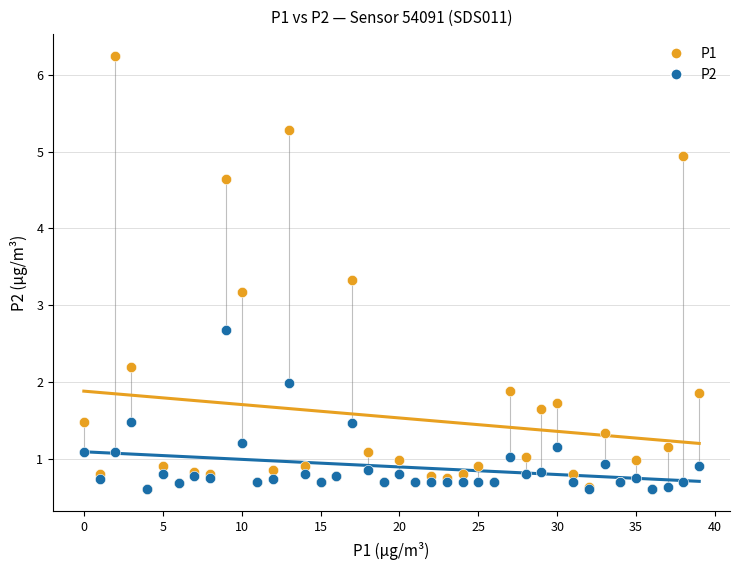

Across all series, what Y value is closest to 3?

3.2